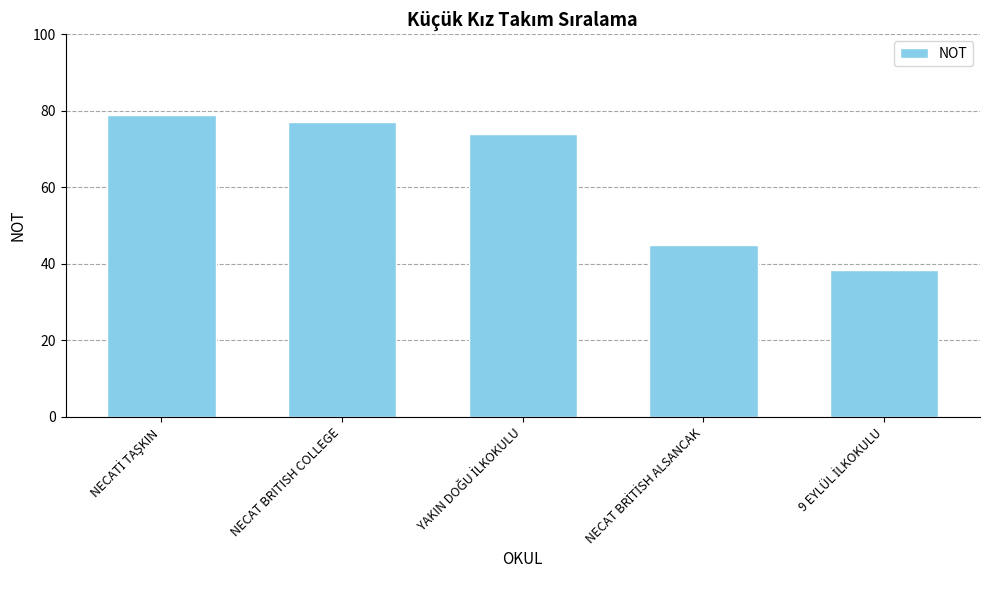

Reading right to left, transcribe all the data shown in this chart.

38.3	44.8	73.8	77.1	78.9